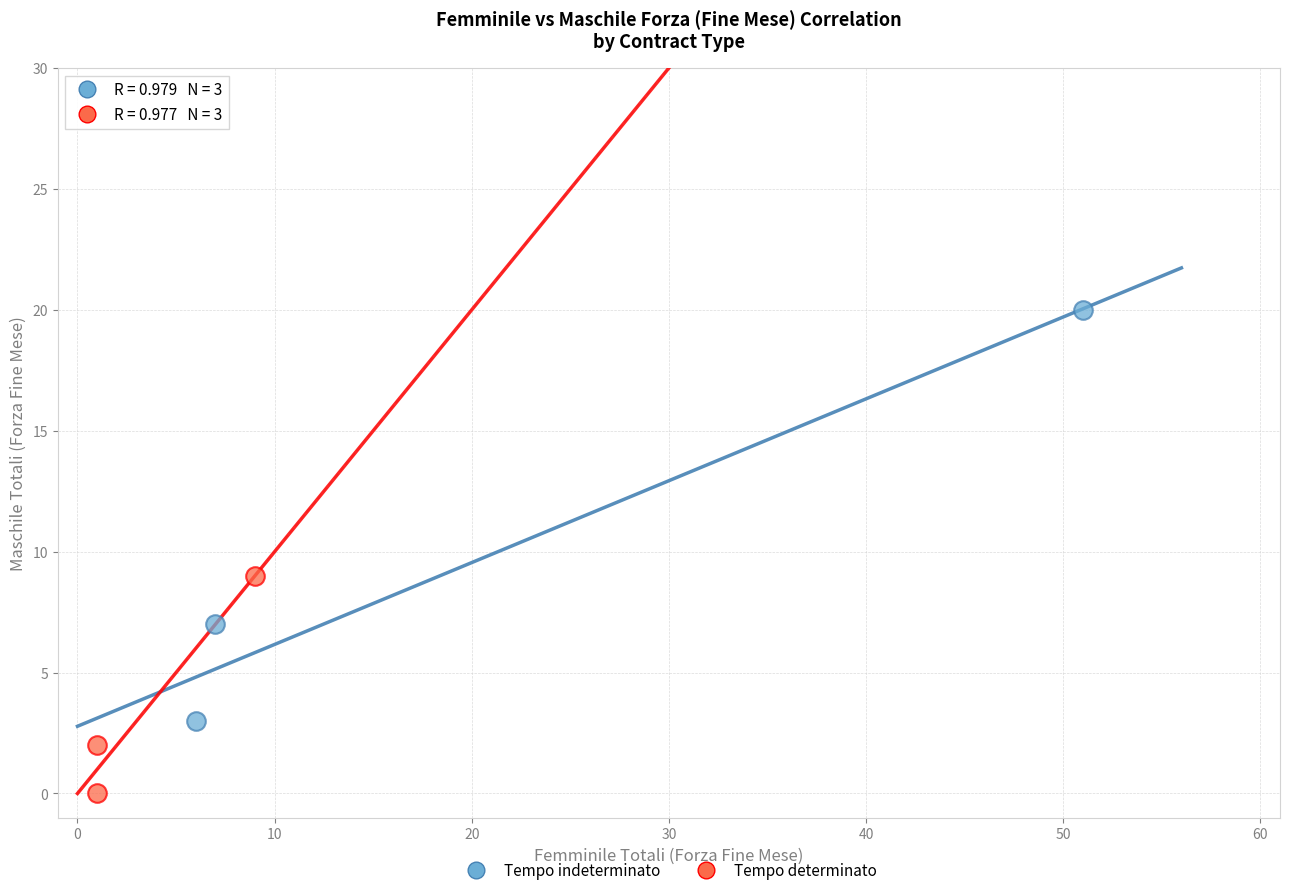

Which series has the largest Y range (max minus min)?

Tempo indeterminato